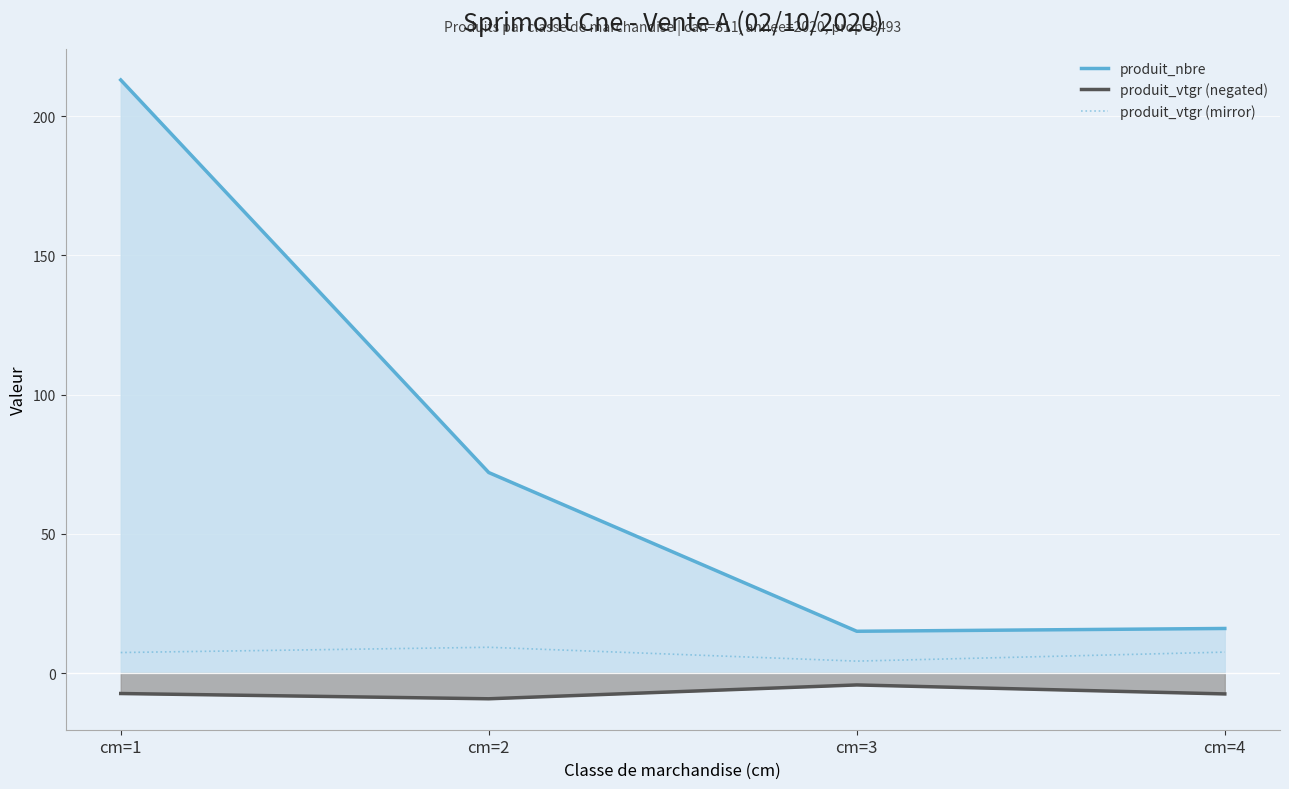

Which series has the largest range (max minus min)?

produit_nbre